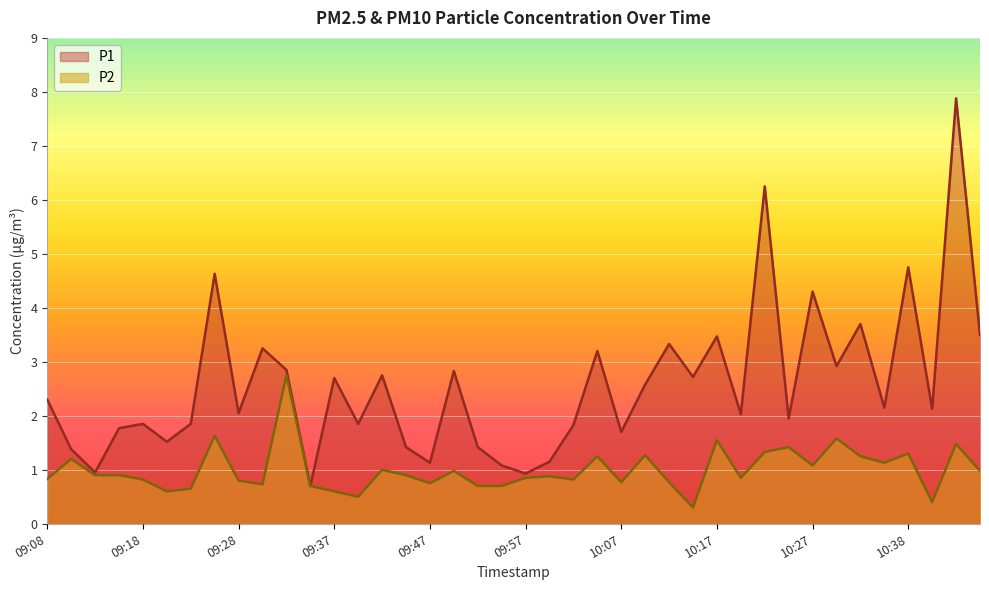

List the series in order of their peak value, lowest first.

P2, P1